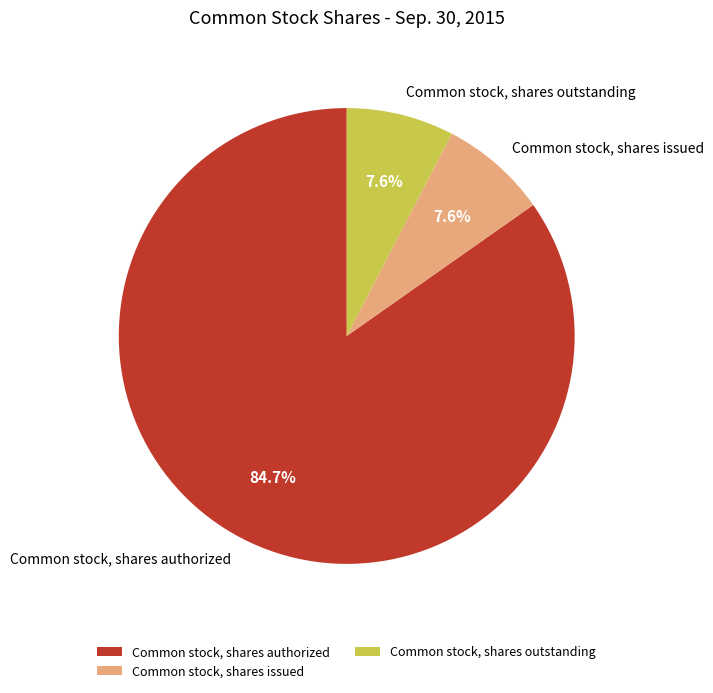

Which slice is the largest?

Common stock, shares authorized